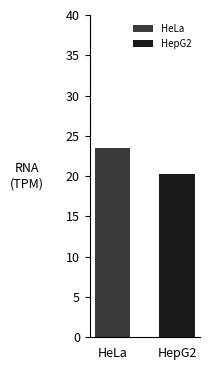

What is the greatest value displayed?

23.5